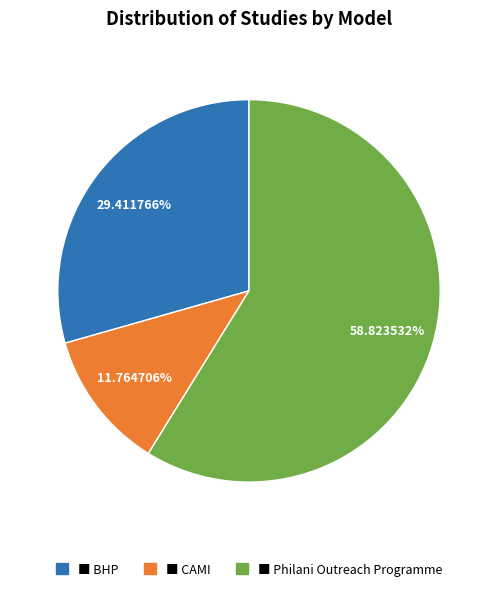

Is there a majority slice in this chart?

Yes